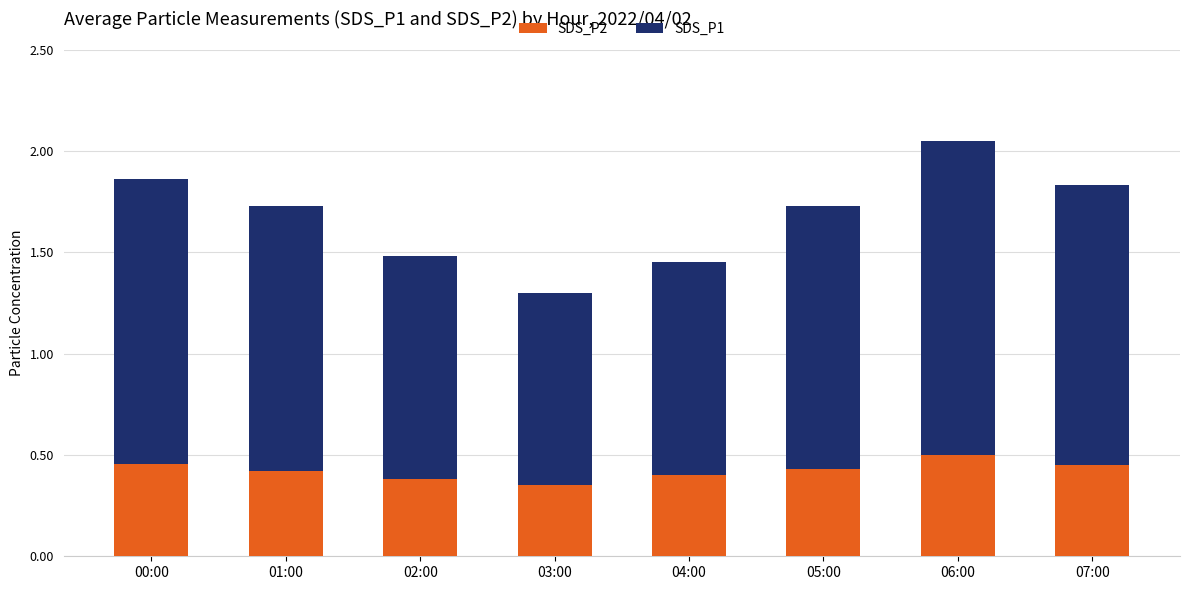

Is it true that SDS_P2 equals 0.4 at 04:00?

True